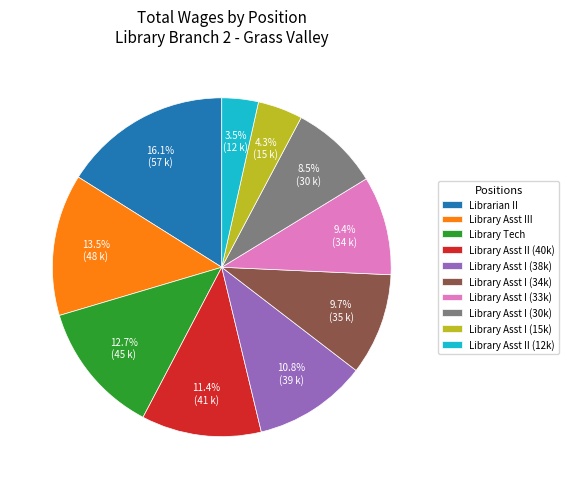

To the nearest percent, what is the average slice percentage?

10%